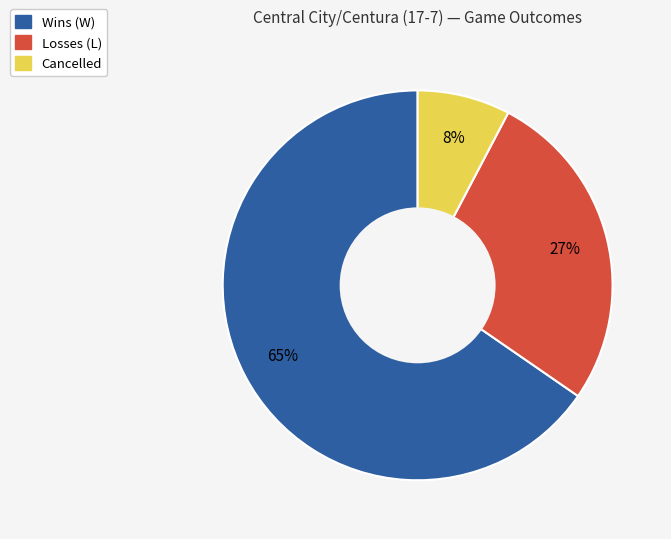

Is there a majority slice in this chart?

Yes